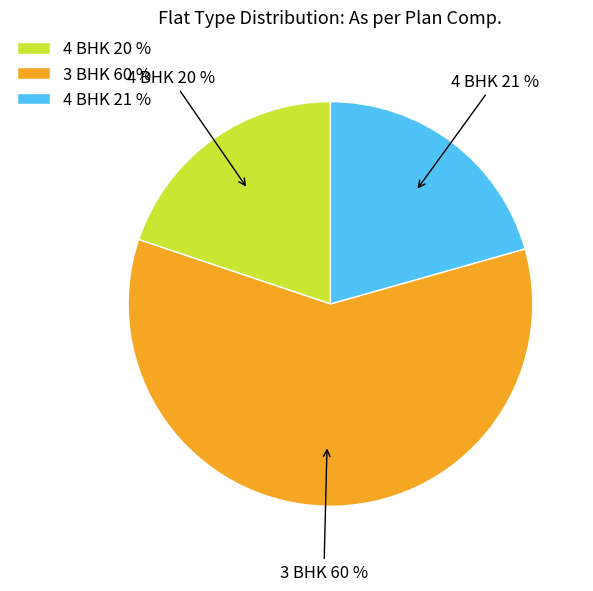

Is there any slice that represents more than half of the pie?

Yes